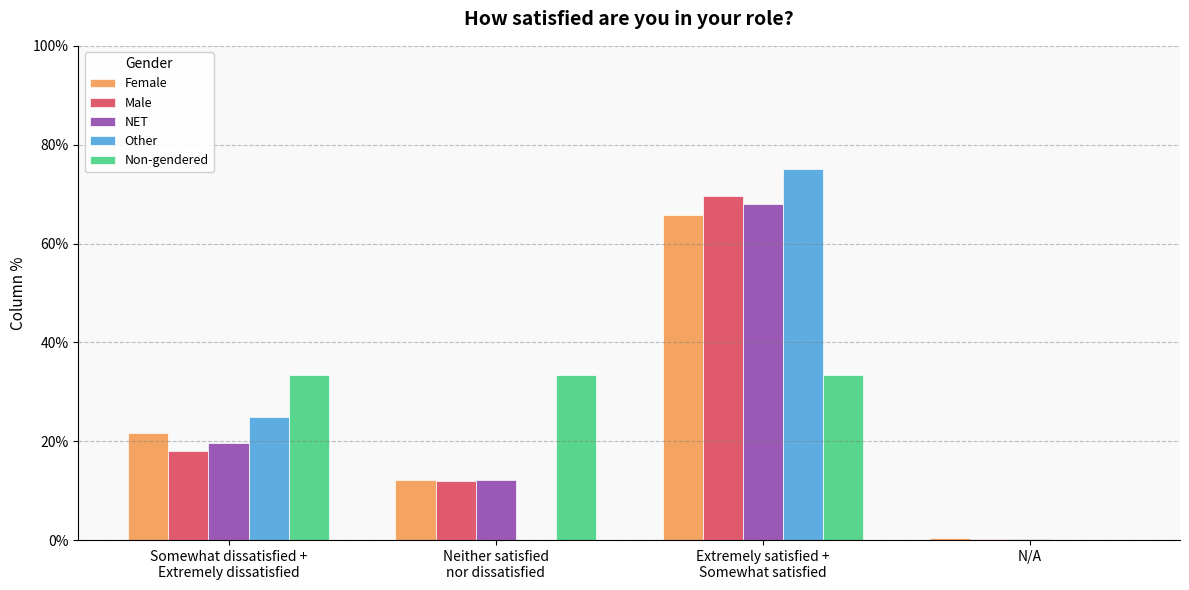

Reading left to right, transcribe all the data shown in this chart.

Female: 21.6	12.2	65.8	0.4
Male: 18.1	12.0	69.7	0.3
NET: 19.6	12.1	68.0	0.3
Other: 25.0	0.0	75.0	0.0
Non-gendered: 33.3	33.3	33.3	0.0